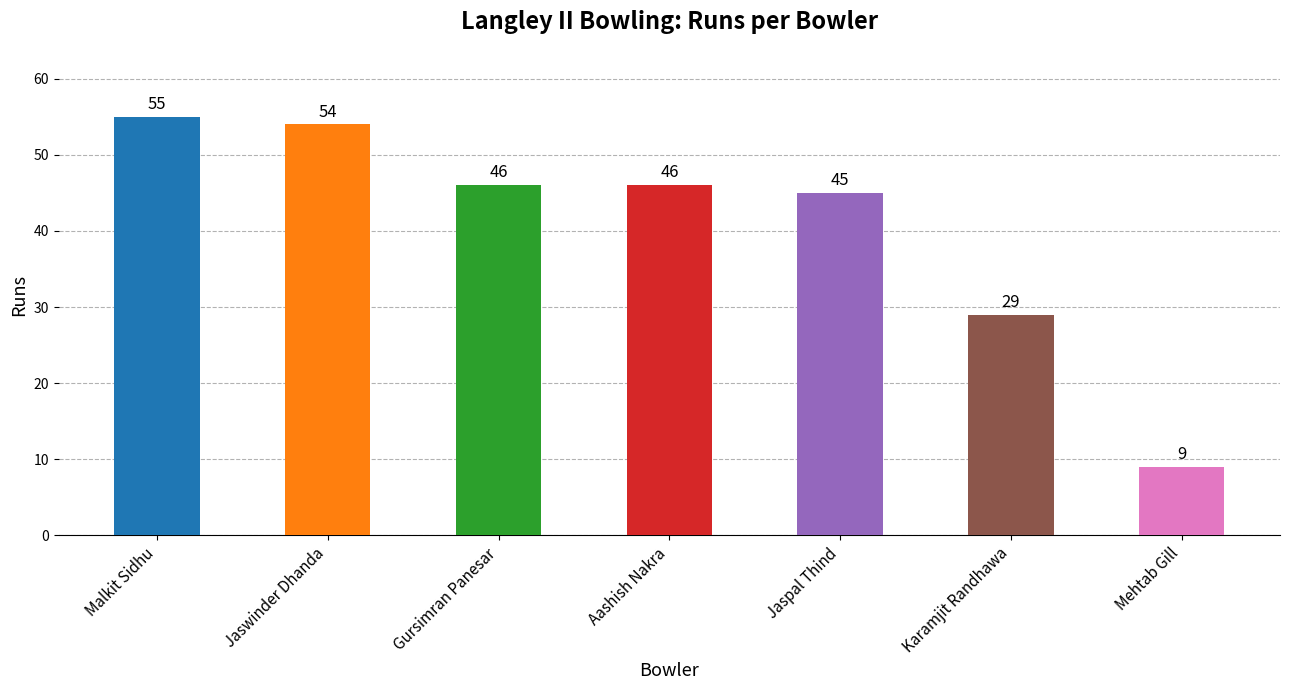

Is it true that the value at Gursimran Panesar is 23?

False